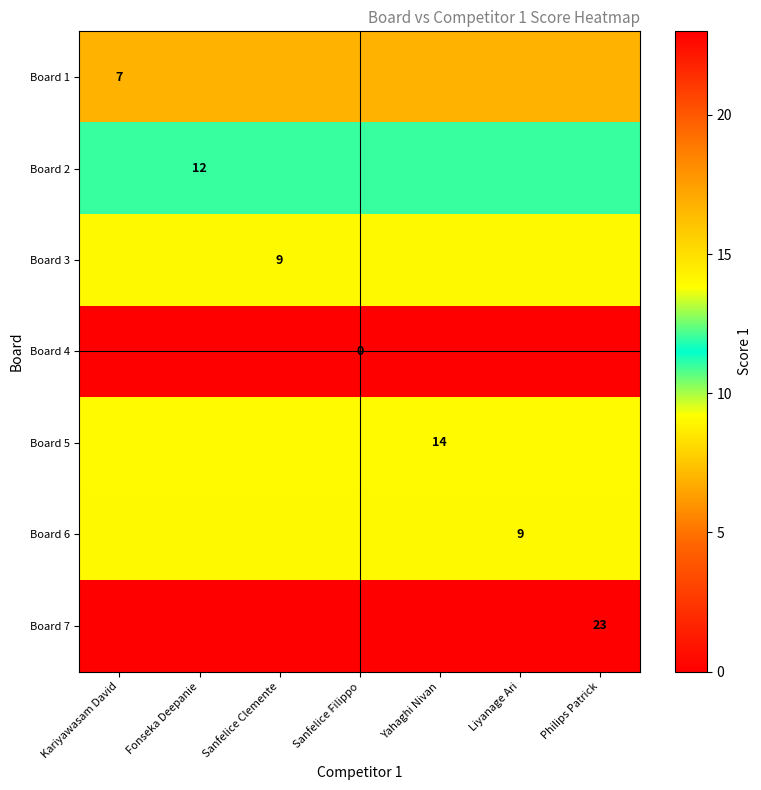

True or false: Board 3 has a value of 6 at Sanfelice Clemente.

False